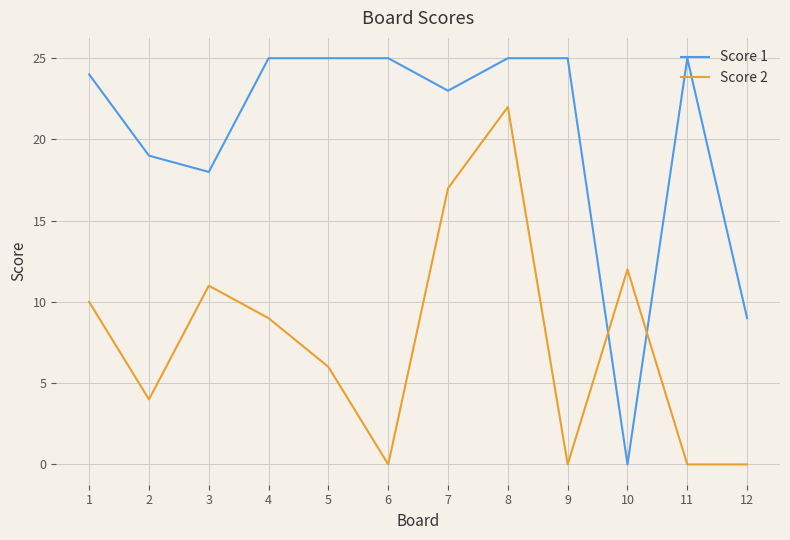

Is the value of Score 2 at 12 greater than the value of Score 1 at 5?

No